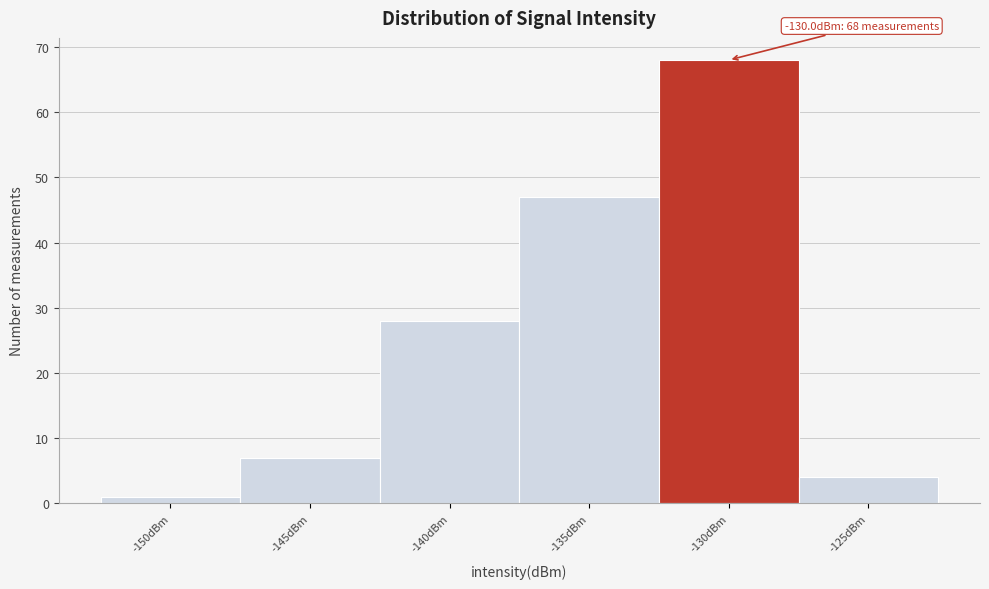

Reading right to left, extract all data points from this chart.

4	68	47	28	7	1